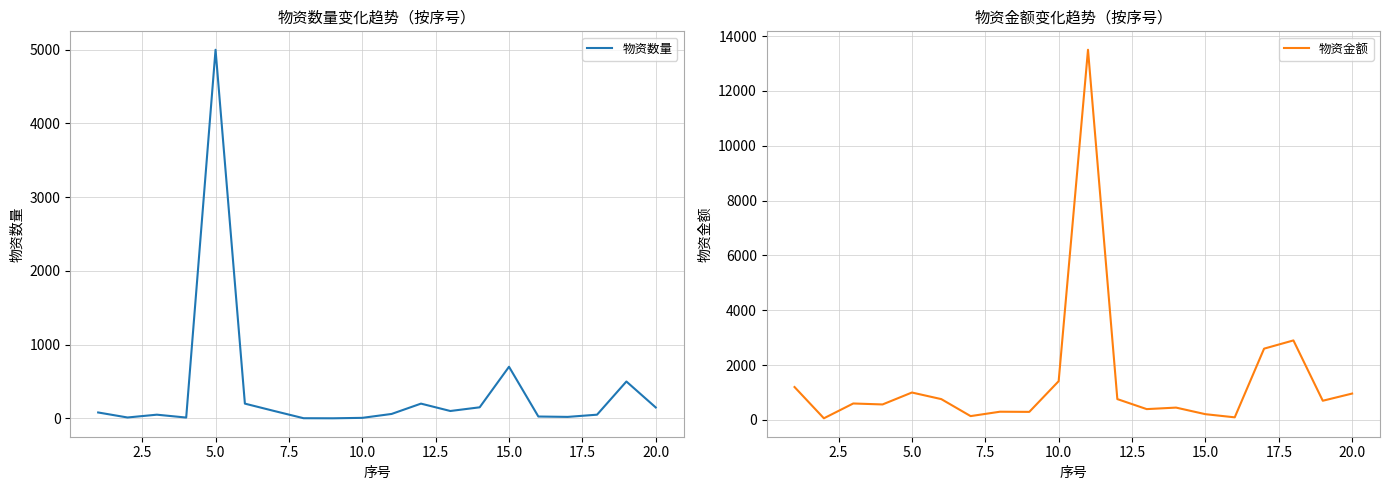

Rank the series by their maximum value, from lowest to highest.

物资数量, 物资金额